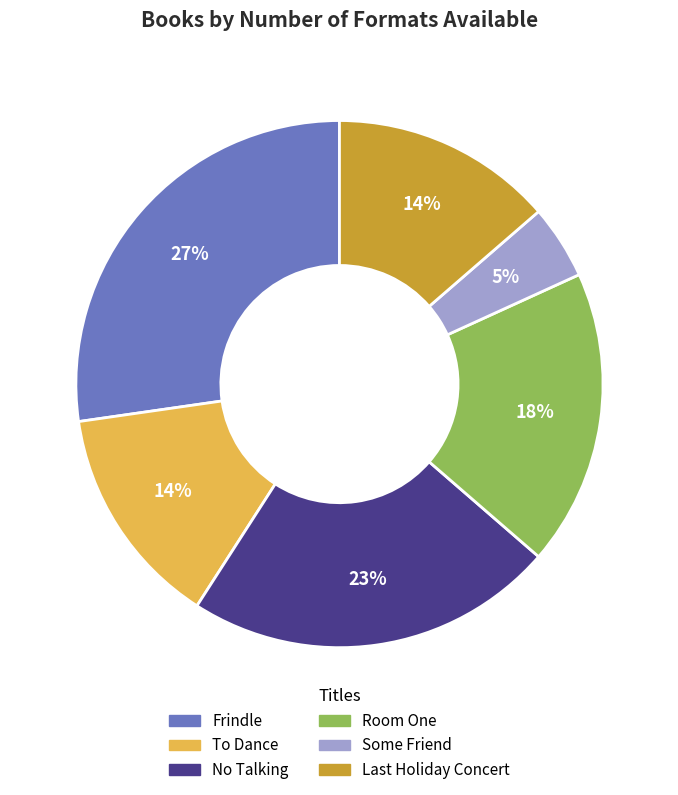

Between Frindle and No Talking, which is larger?

Frindle